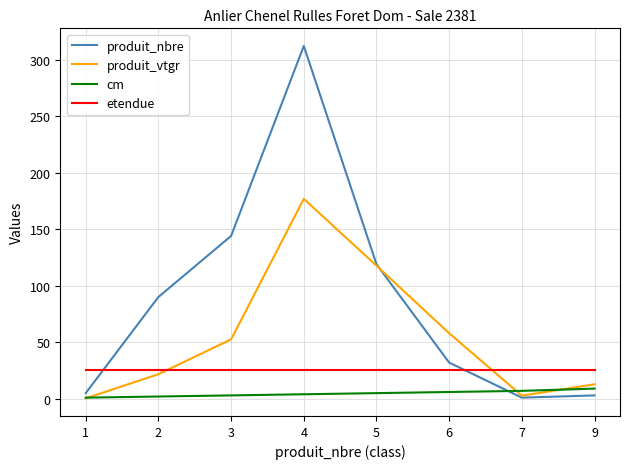

Rank the series by their maximum value, from highest to lowest.

produit_nbre, produit_vtgr, etendue, cm